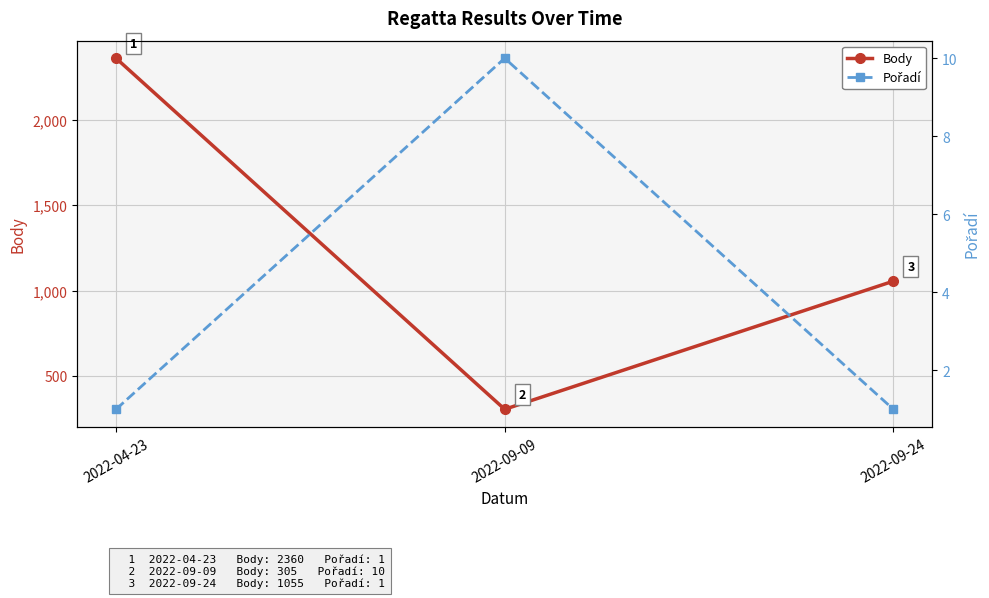

Does the chart display data point markers on the line(s)?

Yes